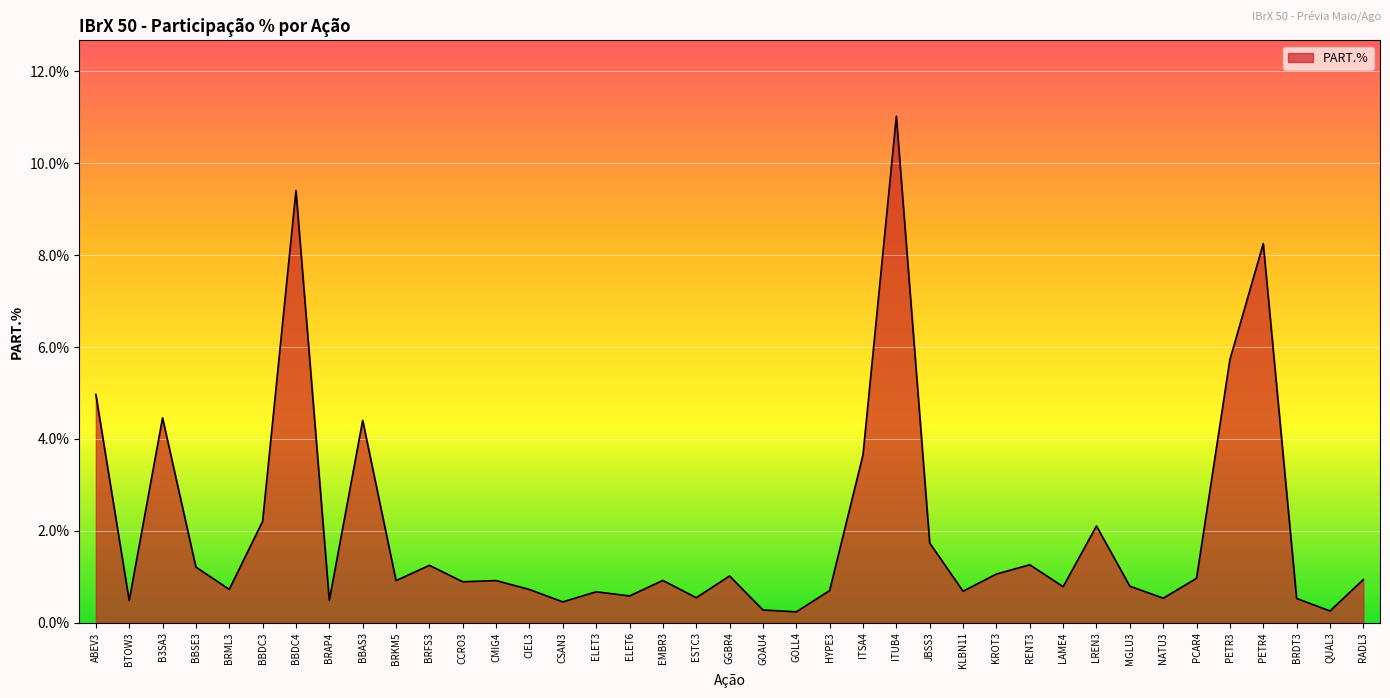

What is the approximate value at PCAR4?

1.0